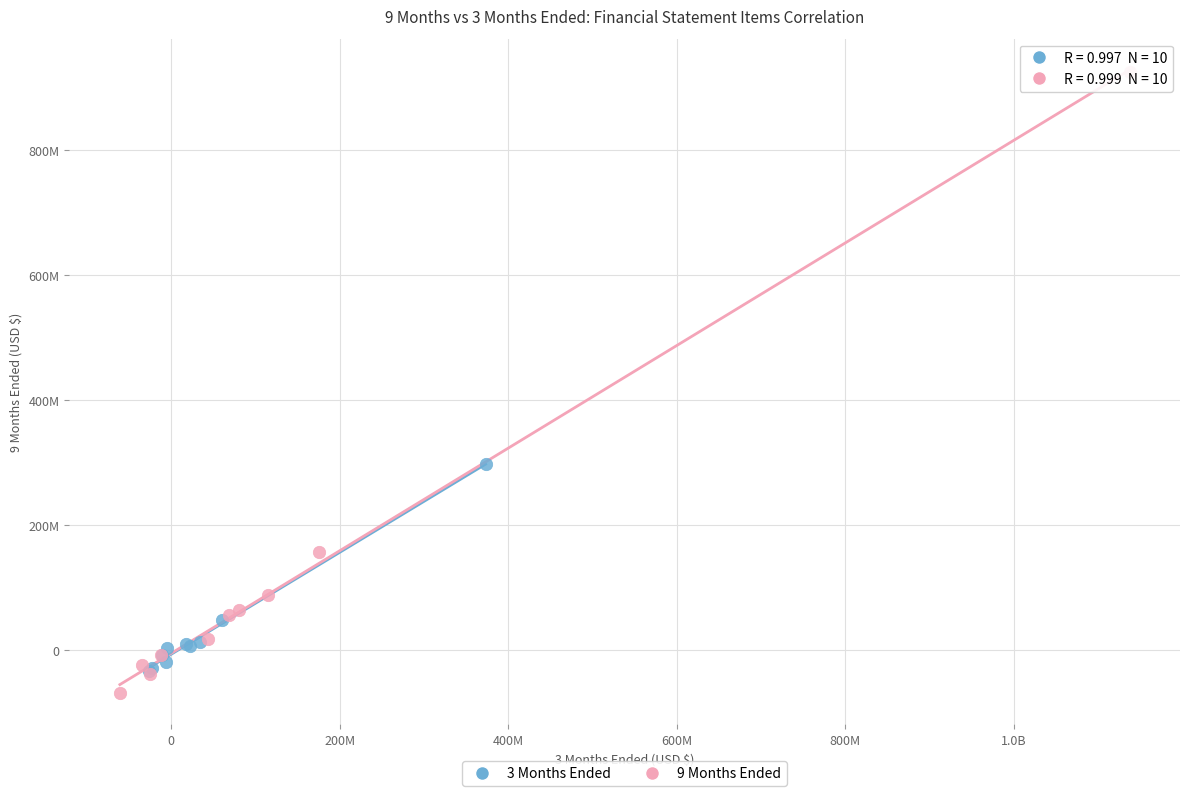

What are all the series names shown in the legend?

3 Months Ended, 9 Months Ended